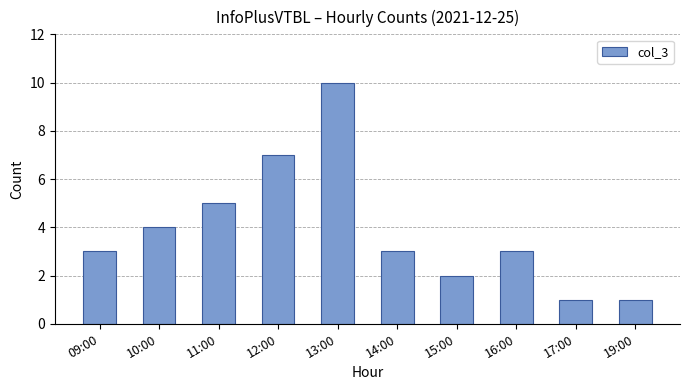

What is the maximum value shown in the chart?

10